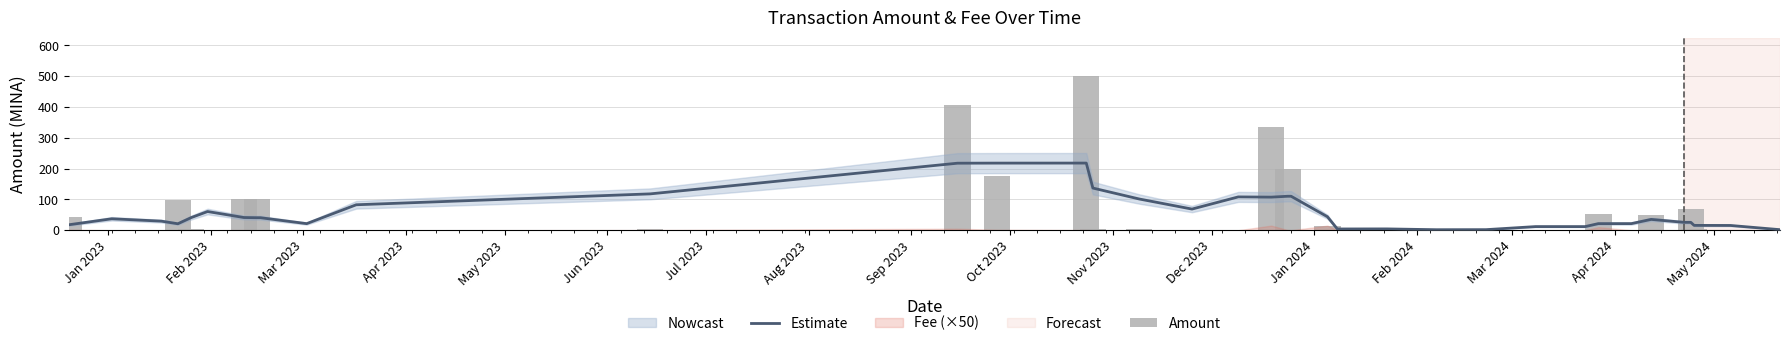

What is the maximum value shown in the chart?

500.0